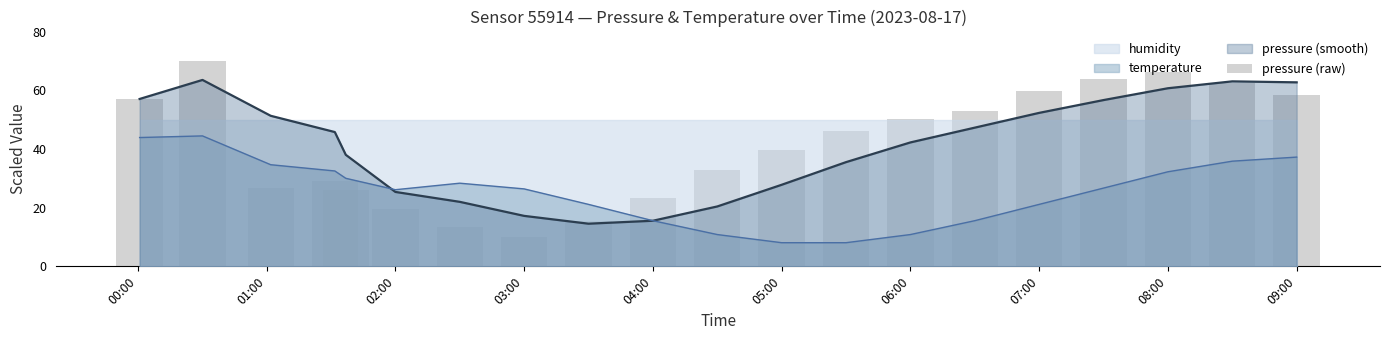

How many data points are less than 46?

10